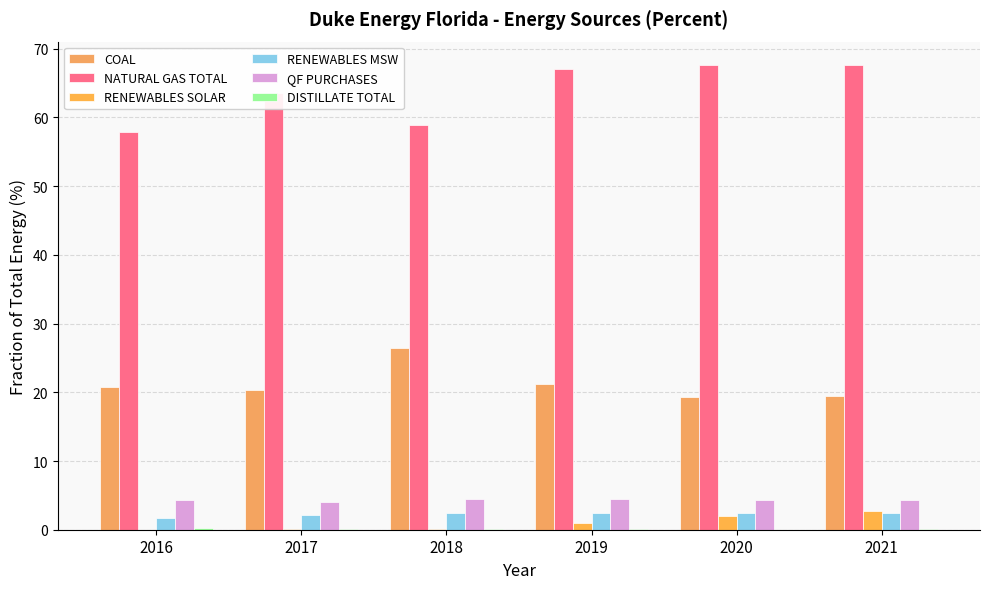

Does the chart contain stacked bars?

No